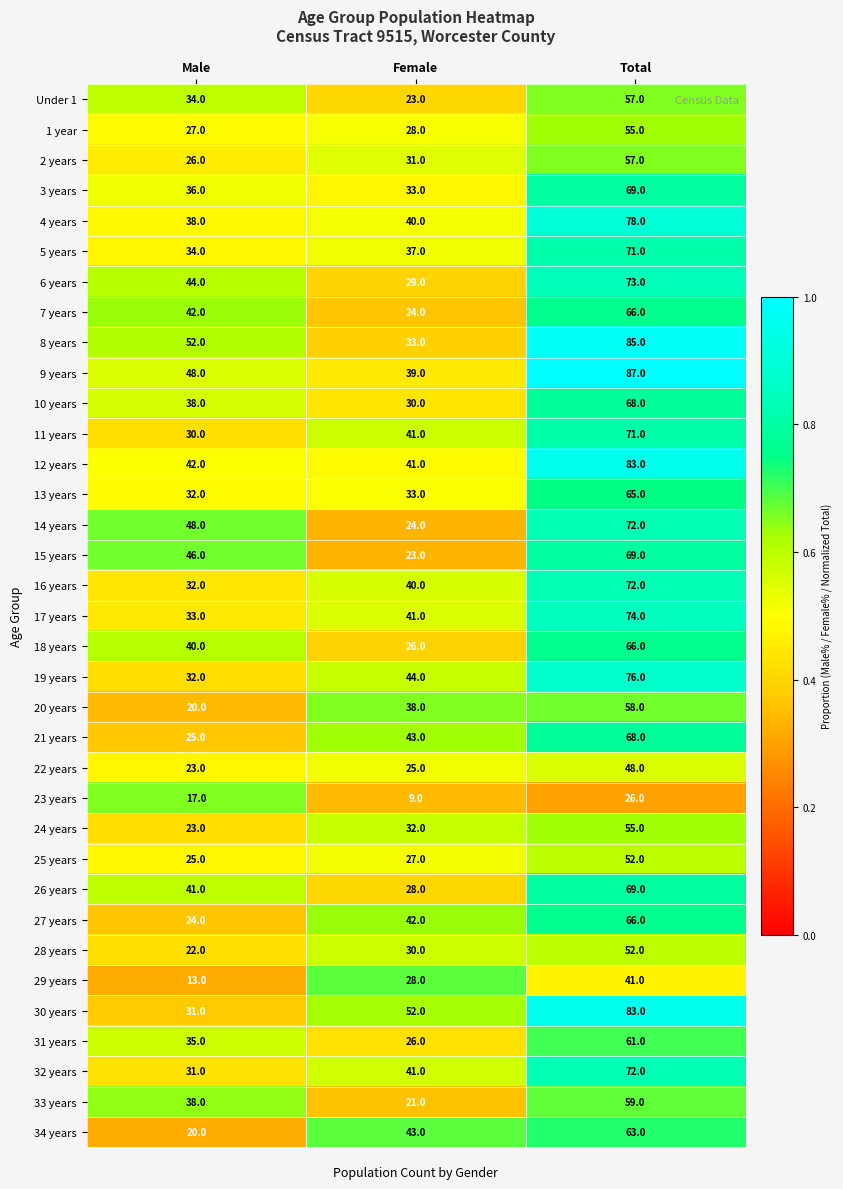

Which label corresponds to the largest value in the chart?

Total